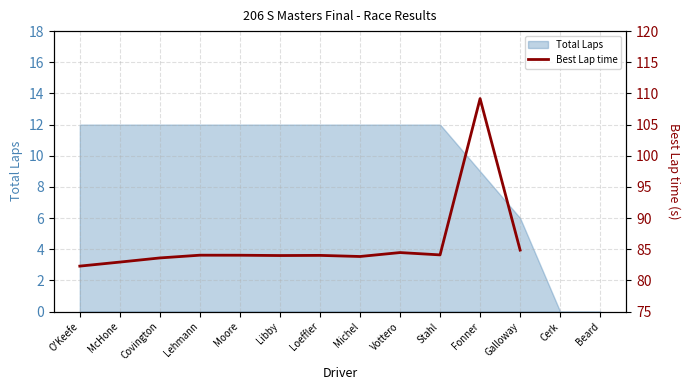

What is the difference between the maximum and minimum values?

26.9